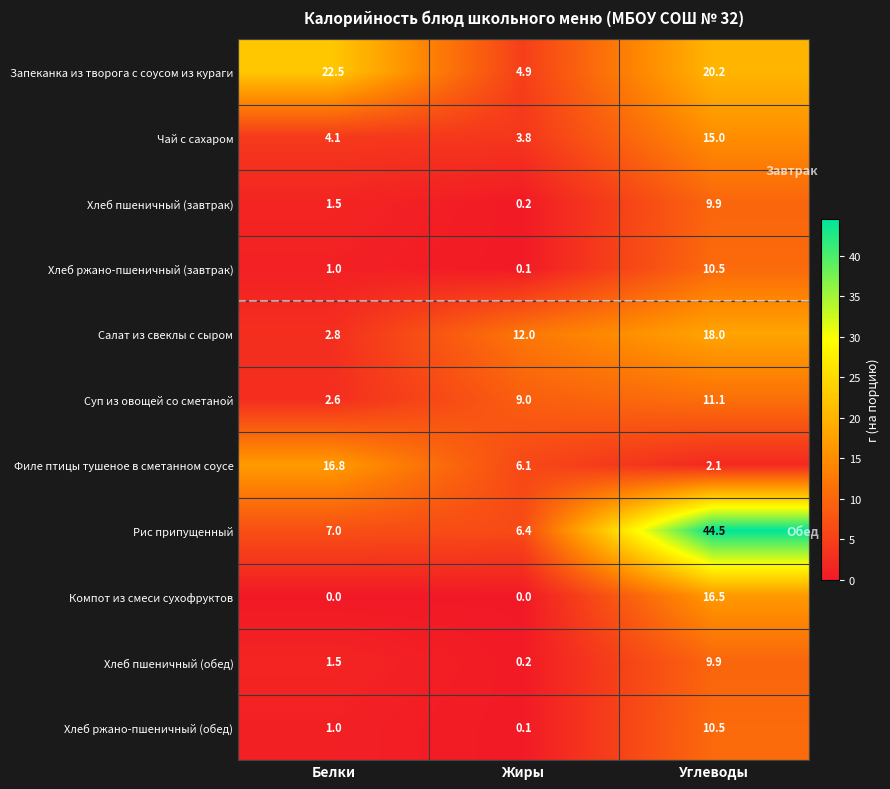

Is it true that Запеканка из творога с соусом из кураги equals 8.4 at Жиры?

False